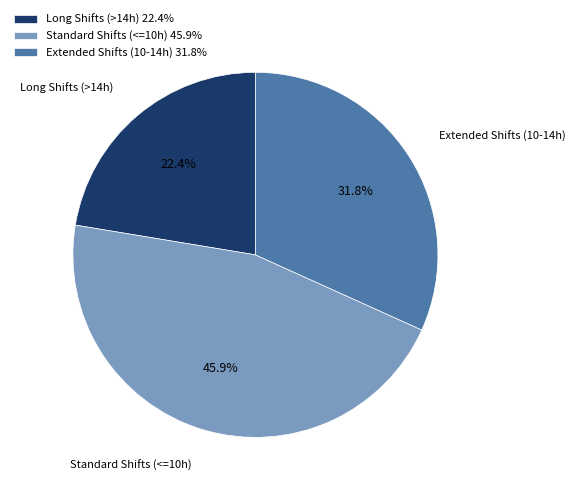

Rank the categories by value from highest to lowest.

Standard Shifts (<=10h) 45.9%, Extended Shifts (10-14h) 31.8%, Long Shifts (>14h) 22.4%